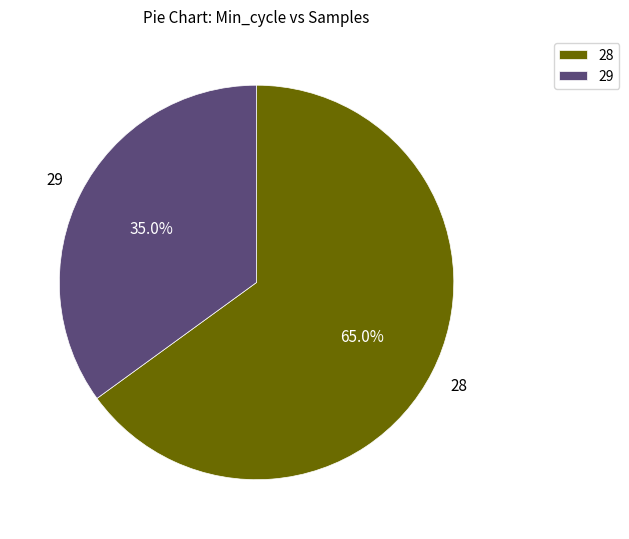

To the nearest percent, what is the combined percentage of 28 and 29?

100%